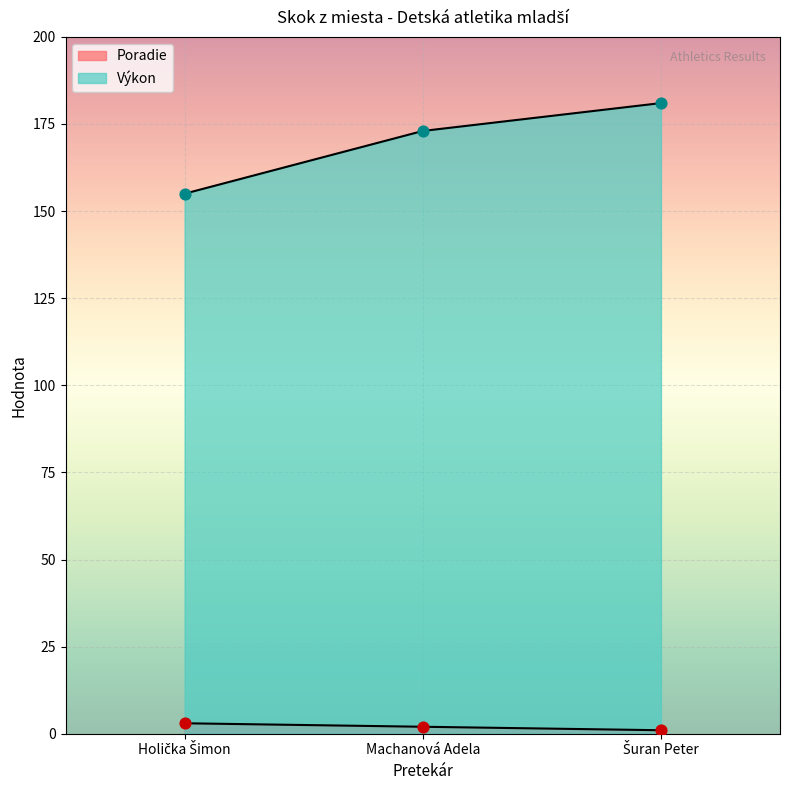

Which series has the largest total across all categories?

Výkon